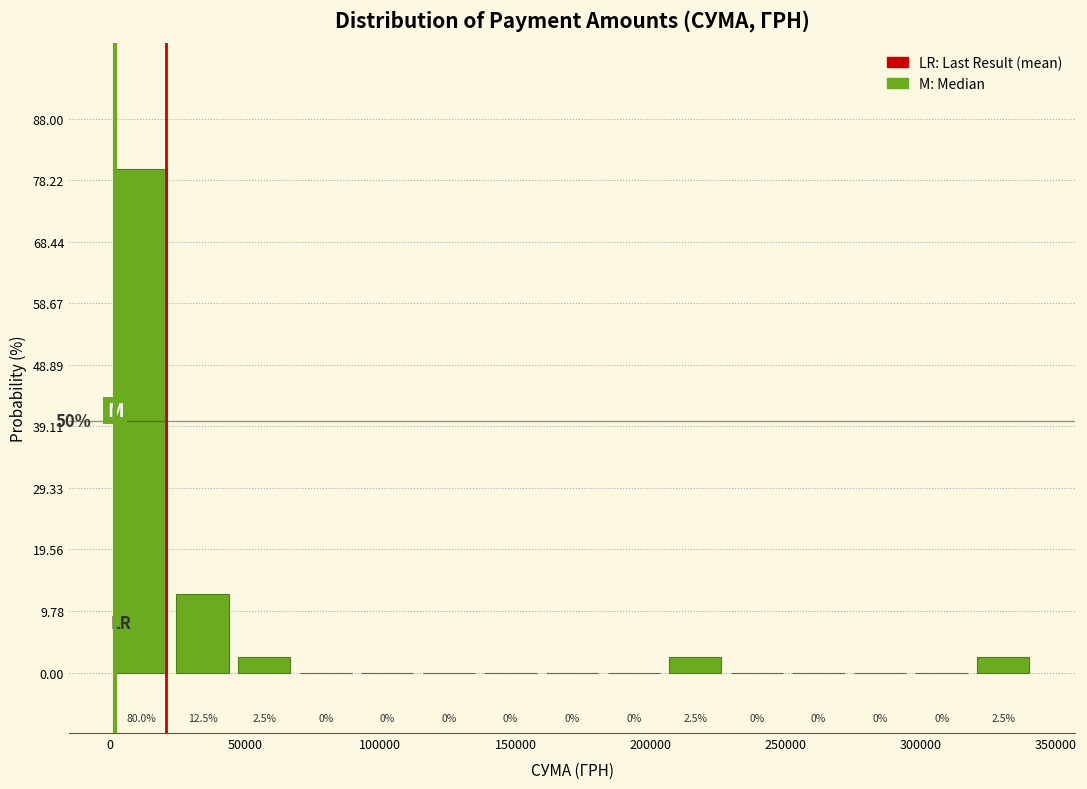

How tall is the bar that spans 45000 to 70000 on the x-axis? The bar edges are not printed on the chart, so give them approximately, as read against the axis.

2.5